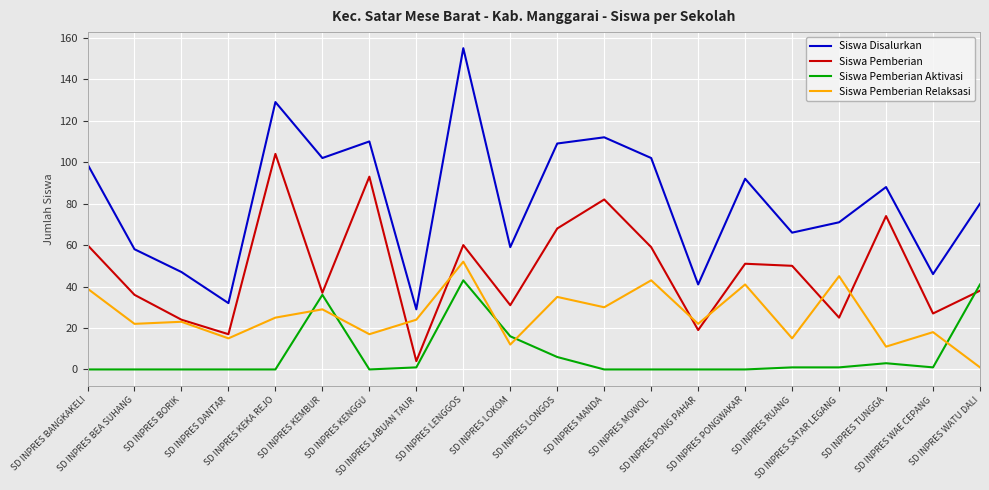

Reading left to right, list all the values displayed in this chart.

Siswa Disalurkan: SD INPRES BANGKAKELI=99	SD INPRES BEA SUHANG=58	SD INPRES BORIK=47	SD INPRES DANTAR=32	SD INPRES KEKA REJO=129	SD INPRES KEMBUR=102	SD INPRES KENGGU=110	SD INPRES LABUAN TAUR=29	SD INPRES LENGGOS=155	SD INPRES LOKOM=59	SD INPRES LONGOS=109	SD INPRES MANDA=112	SD INPRES MOWOL=102	SD INPRES PONG PAHAR=41	SD INPRES PONGWAKAR=92	SD INPRES RUANG=66	SD INPRES SATAR LEGANG=71	SD INPRES TUNGGA=88	SD INPRES WAE CEPANG=46	SD INPRES WATU DALI=80
Siswa Pemberian: SD INPRES BANGKAKELI=60	SD INPRES BEA SUHANG=36	SD INPRES BORIK=24	SD INPRES DANTAR=17	SD INPRES KEKA REJO=104	SD INPRES KEMBUR=37	SD INPRES KENGGU=93	SD INPRES LABUAN TAUR=4	SD INPRES LENGGOS=60	SD INPRES LOKOM=31	SD INPRES LONGOS=68	SD INPRES MANDA=82	SD INPRES MOWOL=59	SD INPRES PONG PAHAR=19	SD INPRES PONGWAKAR=51	SD INPRES RUANG=50	SD INPRES SATAR LEGANG=25	SD INPRES TUNGGA=74	SD INPRES WAE CEPANG=27	SD INPRES WATU DALI=38
Siswa Pemberian Aktivasi: SD INPRES BANGKAKELI=0	SD INPRES BEA SUHANG=0	SD INPRES BORIK=0	SD INPRES DANTAR=0	SD INPRES KEKA REJO=0	SD INPRES KEMBUR=36	SD INPRES KENGGU=0	SD INPRES LABUAN TAUR=1	SD INPRES LENGGOS=43	SD INPRES LOKOM=16	SD INPRES LONGOS=6	SD INPRES MANDA=0	SD INPRES MOWOL=0	SD INPRES PONG PAHAR=0	SD INPRES PONGWAKAR=0	SD INPRES RUANG=1	SD INPRES SATAR LEGANG=1	SD INPRES TUNGGA=3	SD INPRES WAE CEPANG=1	SD INPRES WATU DALI=41
Siswa Pemberian Relaksasi: SD INPRES BANGKAKELI=39	SD INPRES BEA SUHANG=22	SD INPRES BORIK=23	SD INPRES DANTAR=15	SD INPRES KEKA REJO=25	SD INPRES KEMBUR=29	SD INPRES KENGGU=17	SD INPRES LABUAN TAUR=24	SD INPRES LENGGOS=52	SD INPRES LOKOM=12	SD INPRES LONGOS=35	SD INPRES MANDA=30	SD INPRES MOWOL=43	SD INPRES PONG PAHAR=22	SD INPRES PONGWAKAR=41	SD INPRES RUANG=15	SD INPRES SATAR LEGANG=45	SD INPRES TUNGGA=11	SD INPRES WAE CEPANG=18	SD INPRES WATU DALI=1